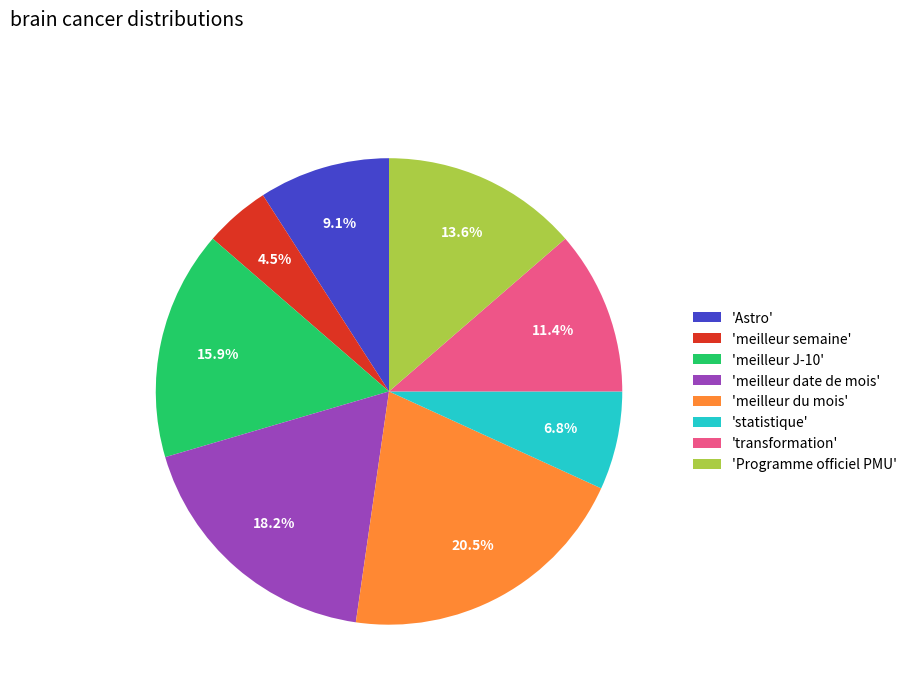

What is the largest slice in the pie chart?

'meilleur du mois'